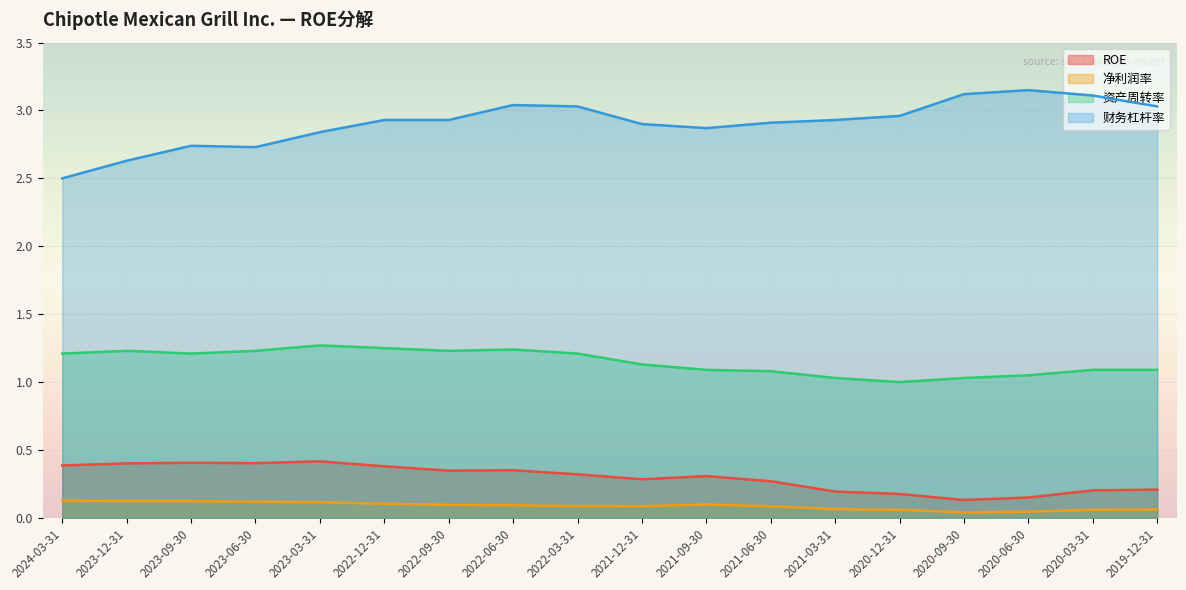

List the series in order of their peak value, lowest first.

净利润率, ROE, 资产周转率, 财务杠杆率